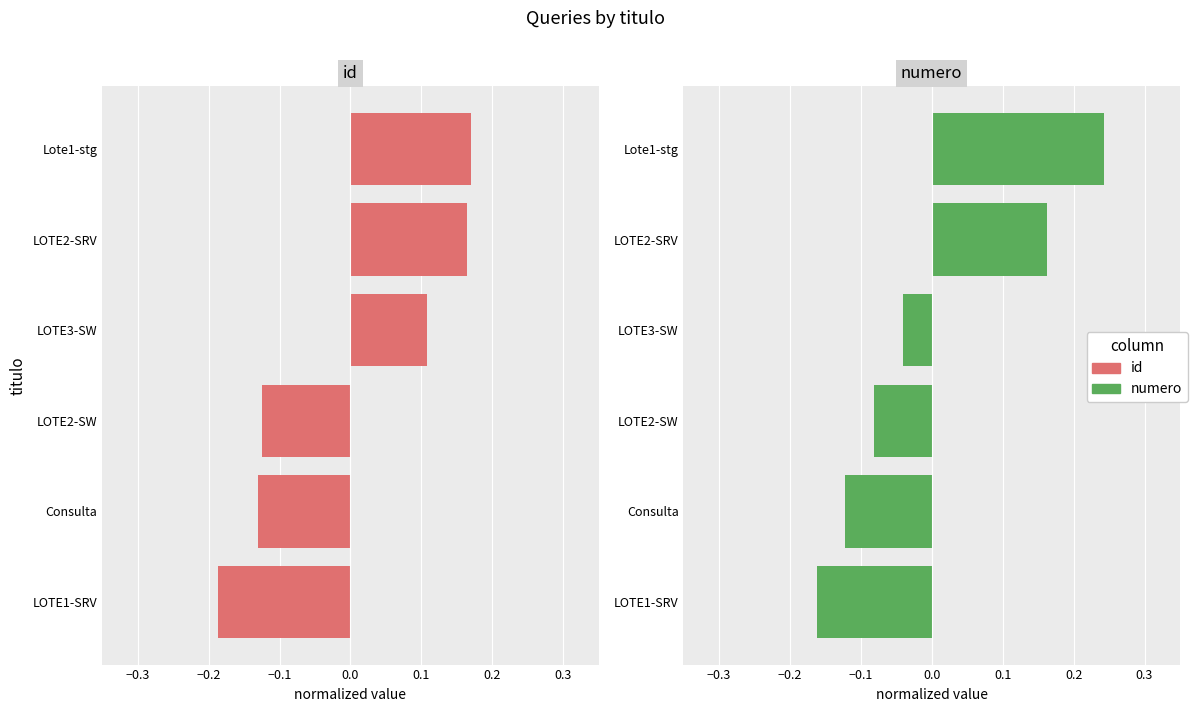

Rank the series by their maximum value, from lowest to highest.

id, numero